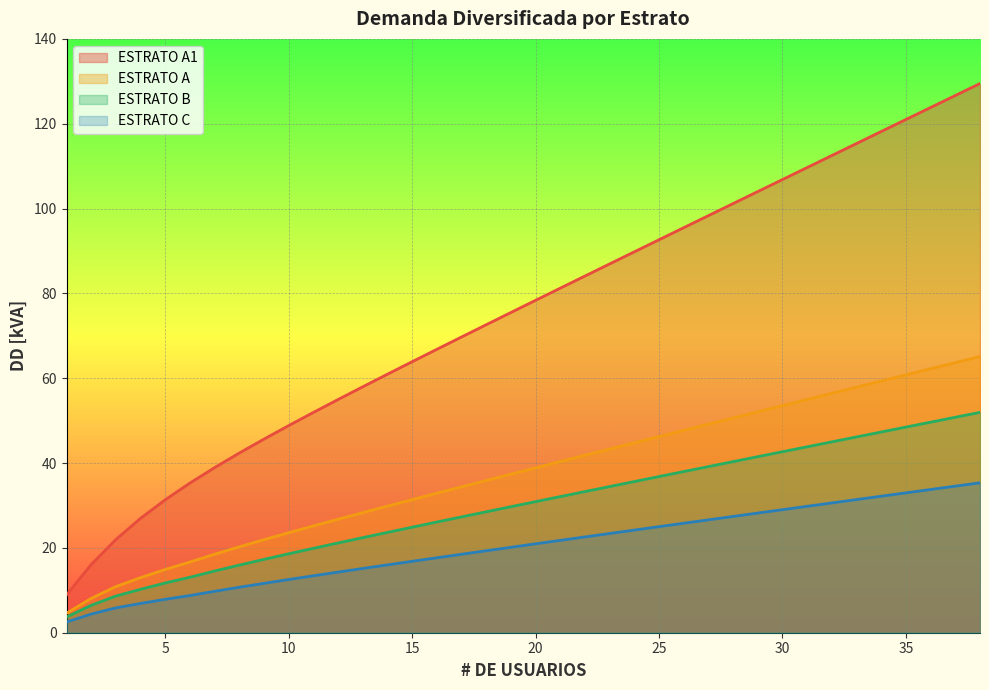

Is the value of ESTRATO A1 at 15 greater than the value of ESTRATO B at 22?

Yes